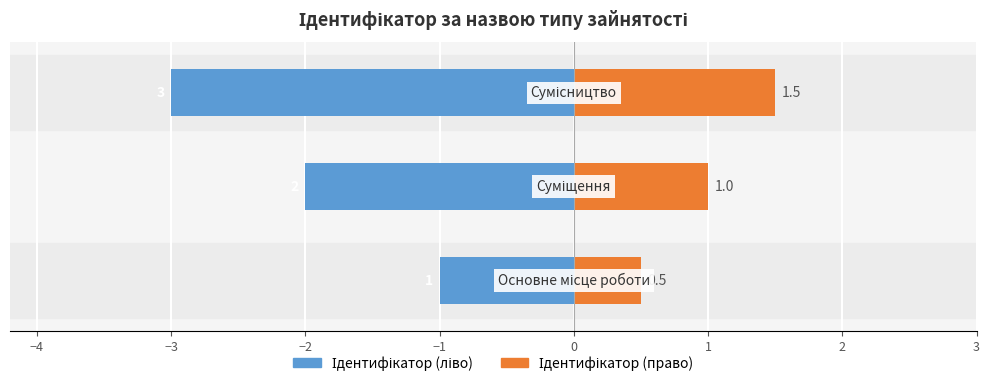

At −5, list the series in order from smallest to largest.

Ідентифікатор (ліво), Ідентифікатор (право)